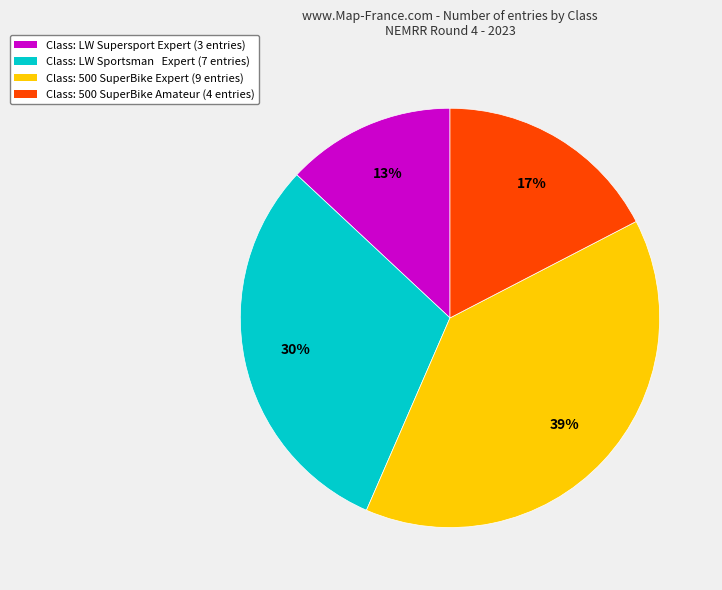

Is there any slice that represents more than half of the pie?

No